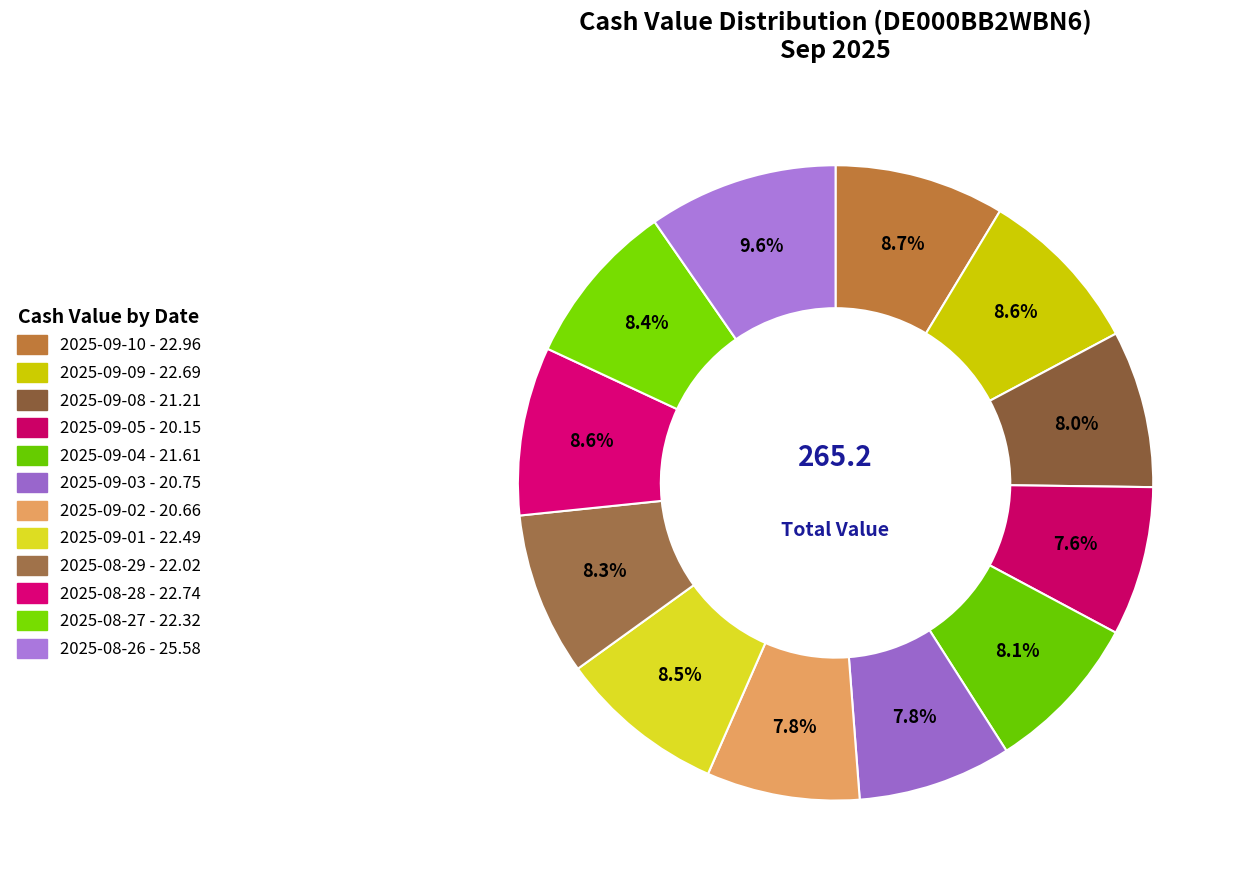

Which slice is the smallest?

2025-09-05